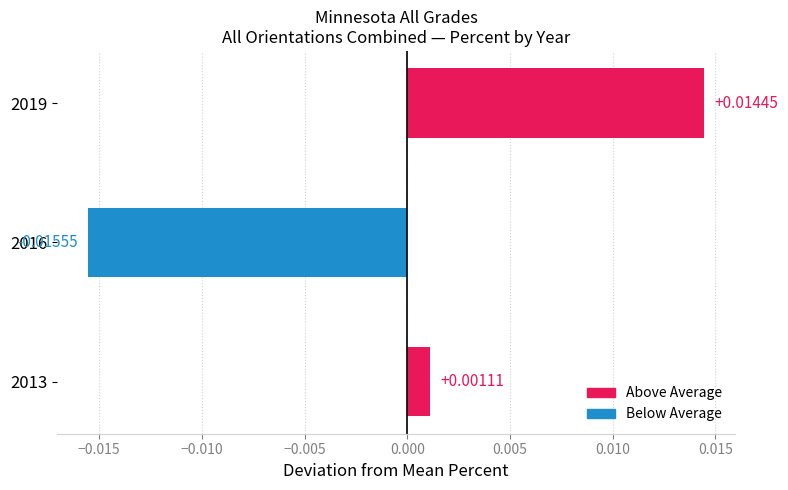

At which label is the value closest to 0?

2013